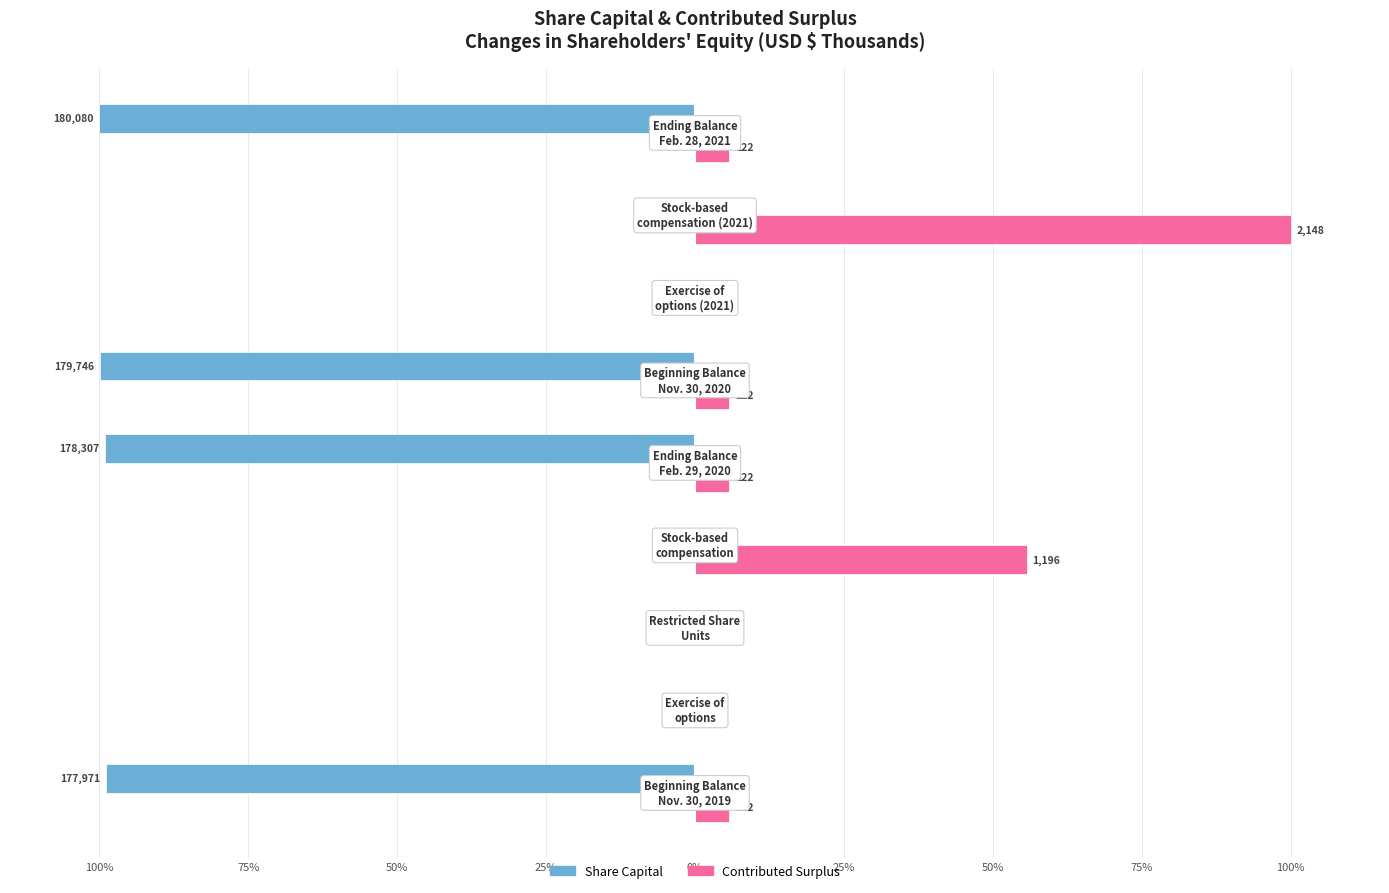

Which series has the widest spread of values?

Share Capital